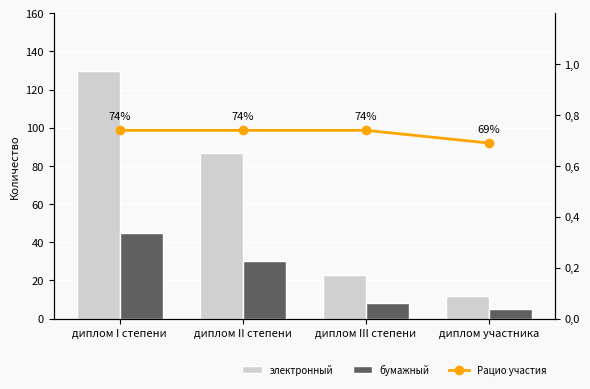

What is the spread (max minus min) of values at диплом III степени?

22.3